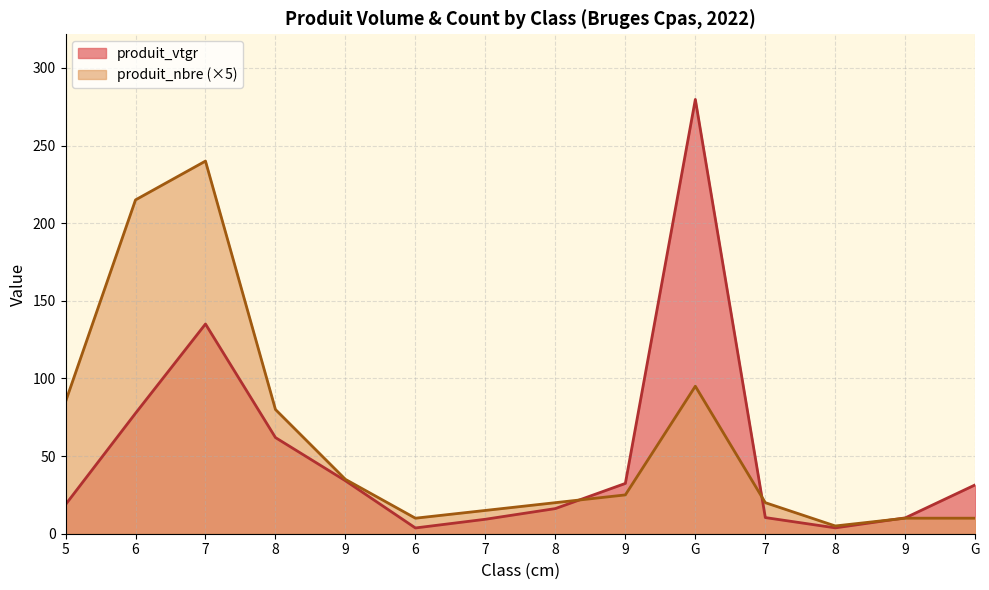

Reading right to left, transcribe all the data shown in this chart.

produit_vtgr: G=31.5	9=10.2	8=3.8	7=10.4	G=279.7	9=32.4	8=16.2	7=9.3	6=3.7	9=34.1	8=61.9	7=135.1	6=77.6	5=18.8
produit_nbre: G=10.0	9=10.0	8=5.0	7=20.0	G=95.0	9=25.0	8=20.0	7=15.0	6=10.0	9=35.0	8=80.0	7=240.0	6=215.0	5=85.0